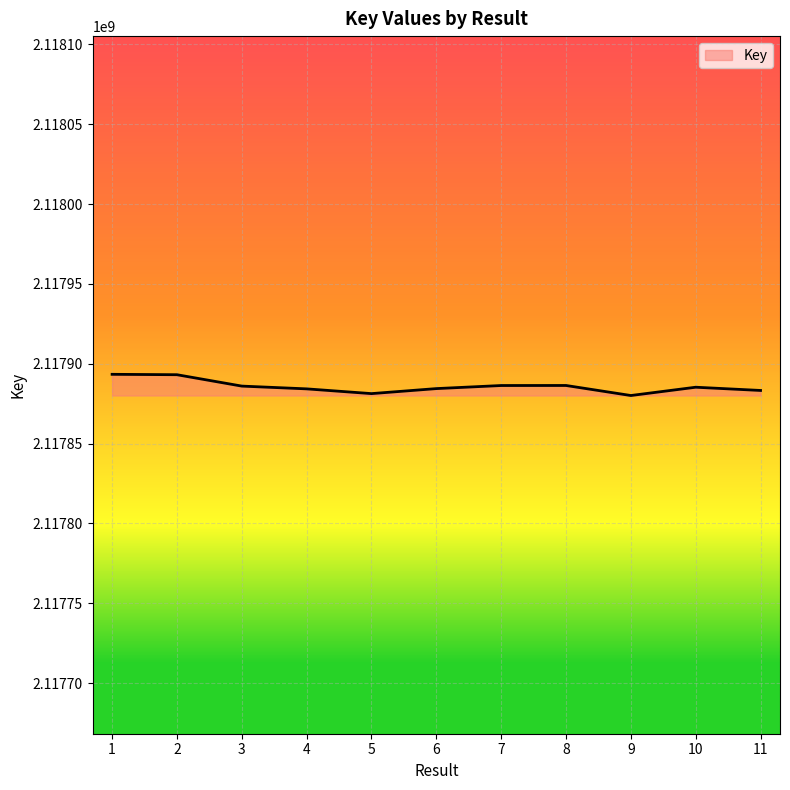

What value does the data have at 10?

2117885313